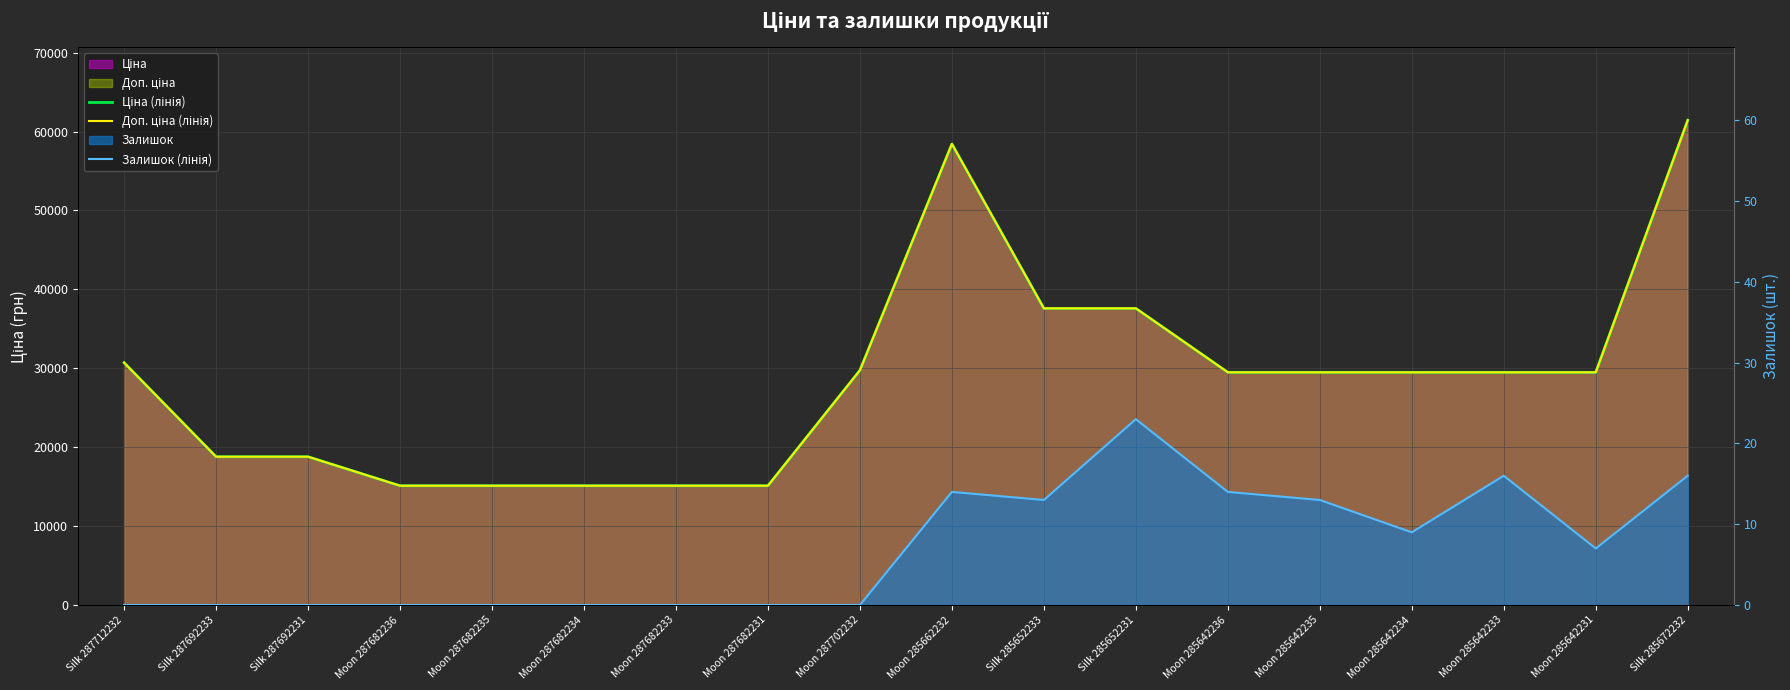

Is it true that Залишок (лінія) equals 0.0 at Moon 287702232?

True